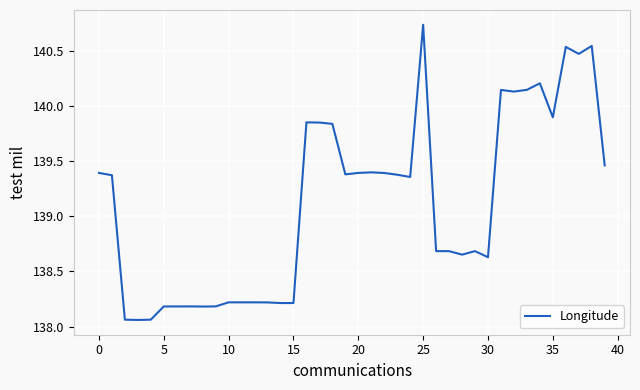

How many series are shown in this chart?

1